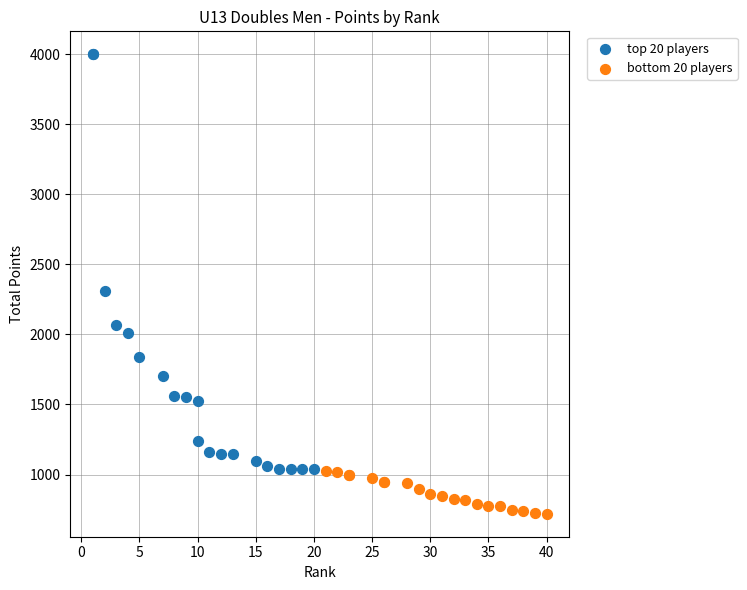

Which series reaches the minimum Y coordinate?

bottom 20 players